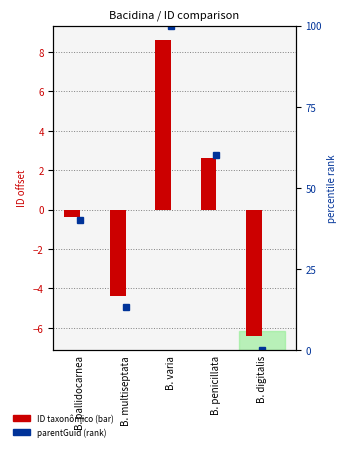

Rank the categories by parentGuid value from highest to lowest.

B. pallidocarnea, B. multiseptata, B. varia, B. penicillata, B. digitalis